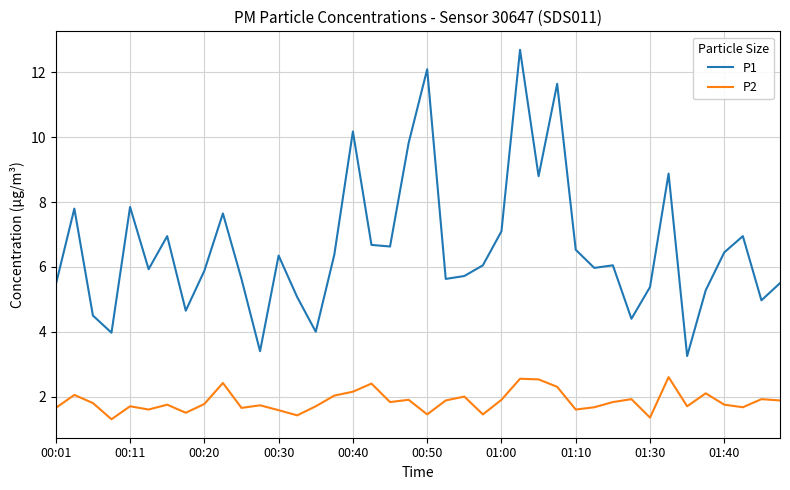

True or false: P1 and P2 cross at least once.

False